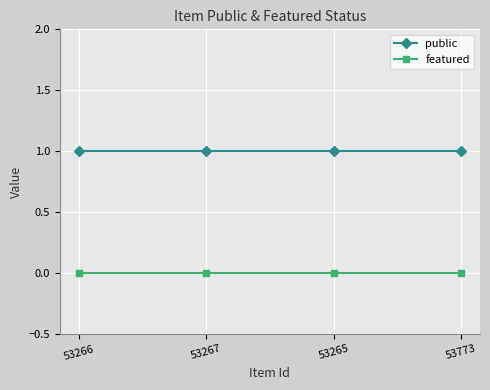

How many data points does each series have?

4